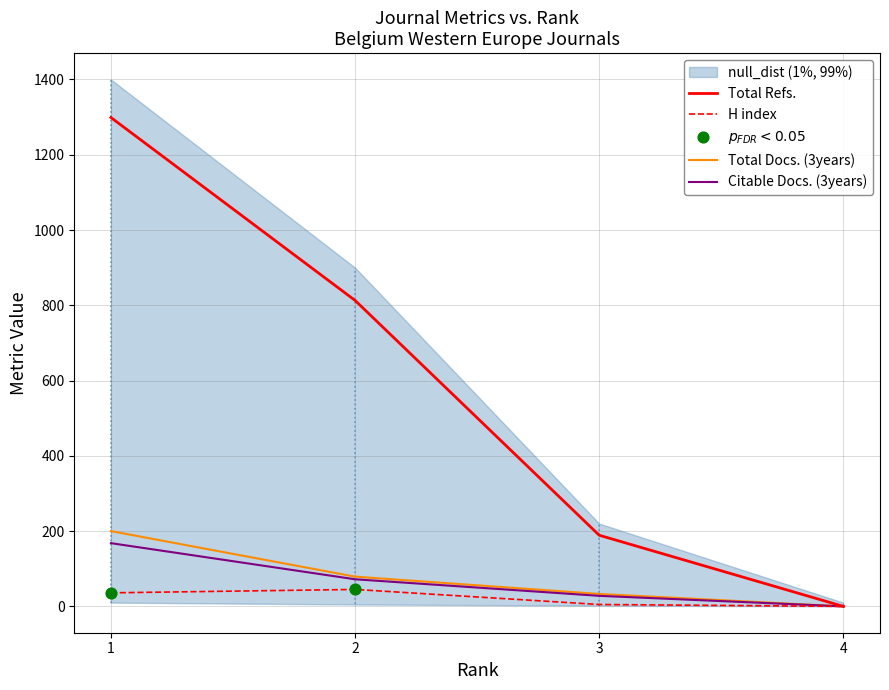

Which series contains the lowest Y value?

H index